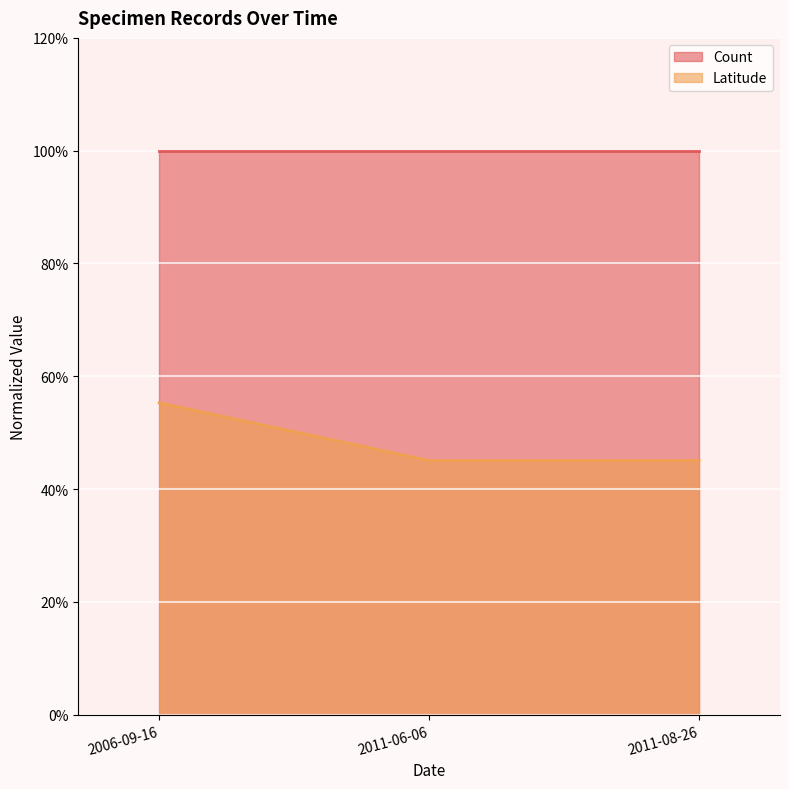

Count the values in the range 0 to 1.

3